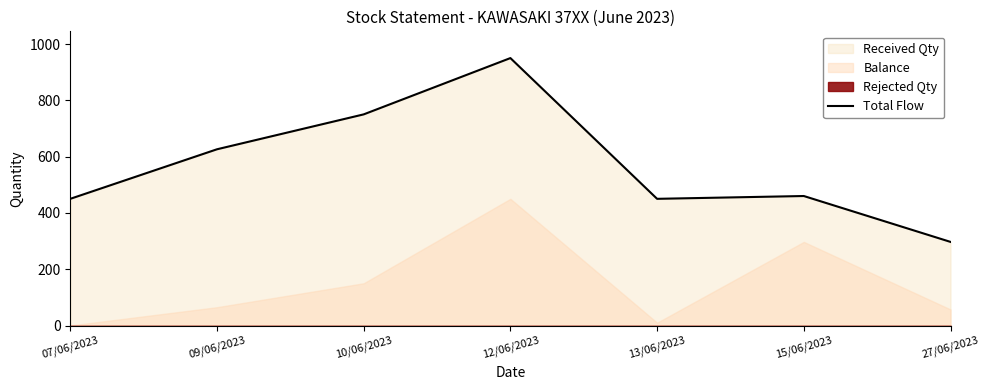

Read the value at 10/06/2023.

750